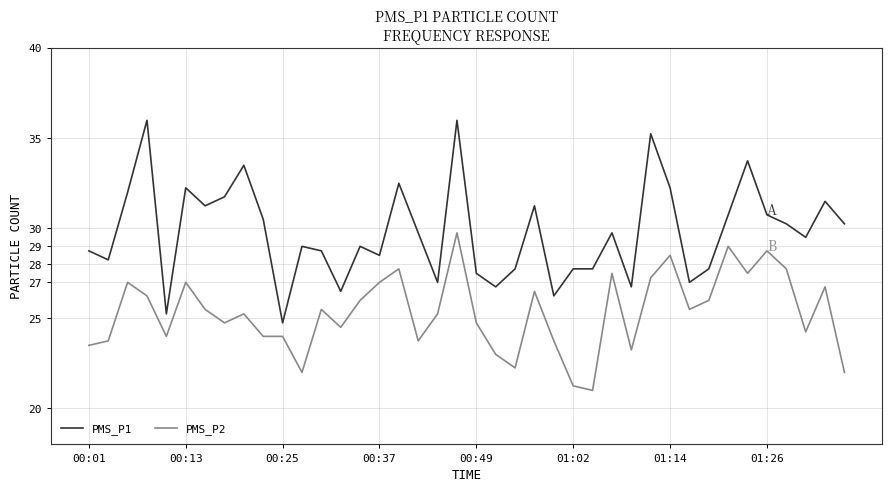

Which series has the widest spread of values?

PMS_P1